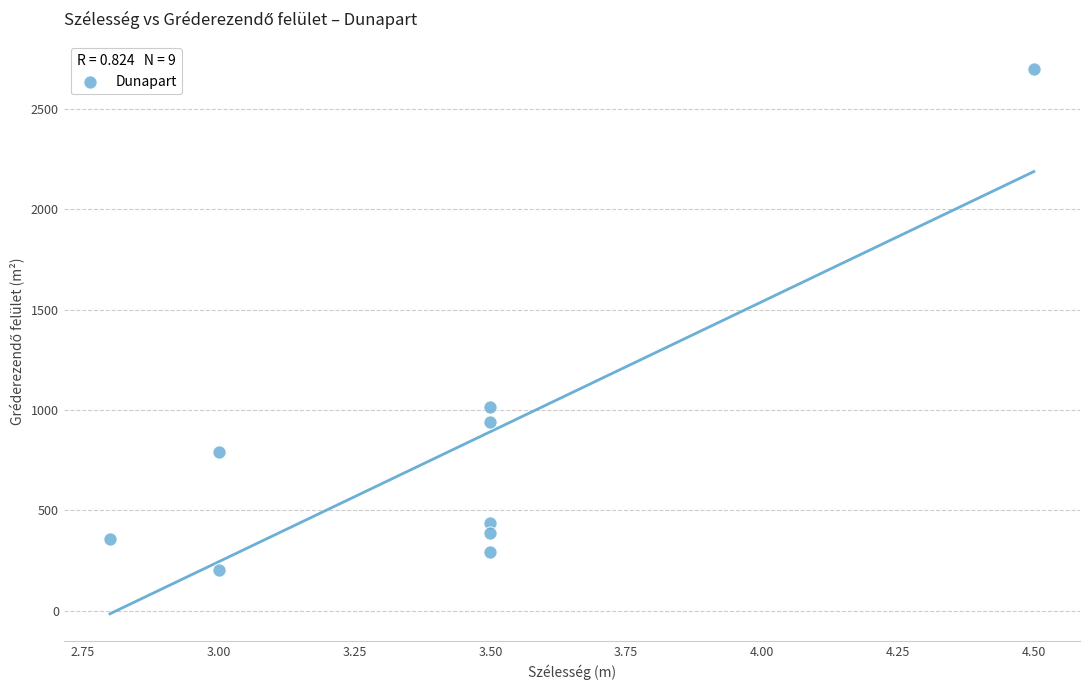

What Y value in the scatter plot is closest to 1450?

1015.0